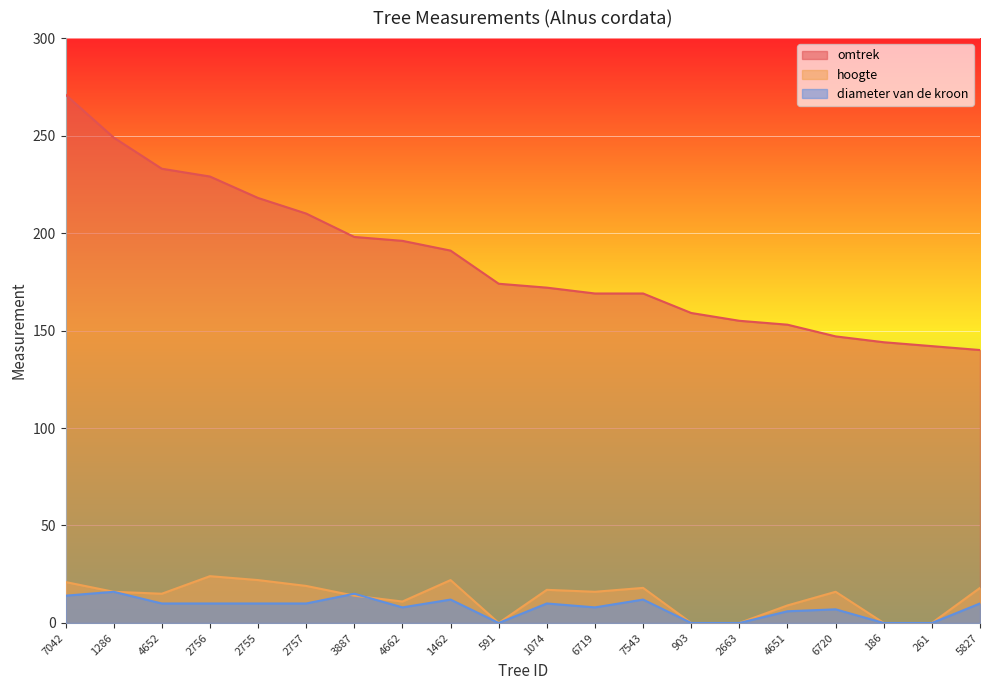

What is the minimum value for omtrek?

140